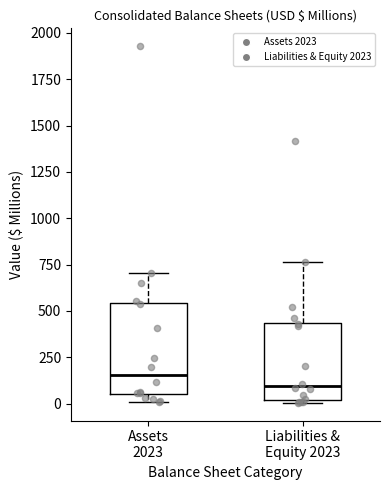

Reading left to right, read every box against the y-axis: the position of its median line, the range the box covers, and the ends of its whiskers. The values are not printed on the chart, so give them approximately, as read against the axis.

Assets 2023: median 150, box 50 to 550, whiskers 0 to 700
Liabilities & Equity 2023: median 100, box 0 to 450, whiskers 0 (just below the box's lower edge) to 750